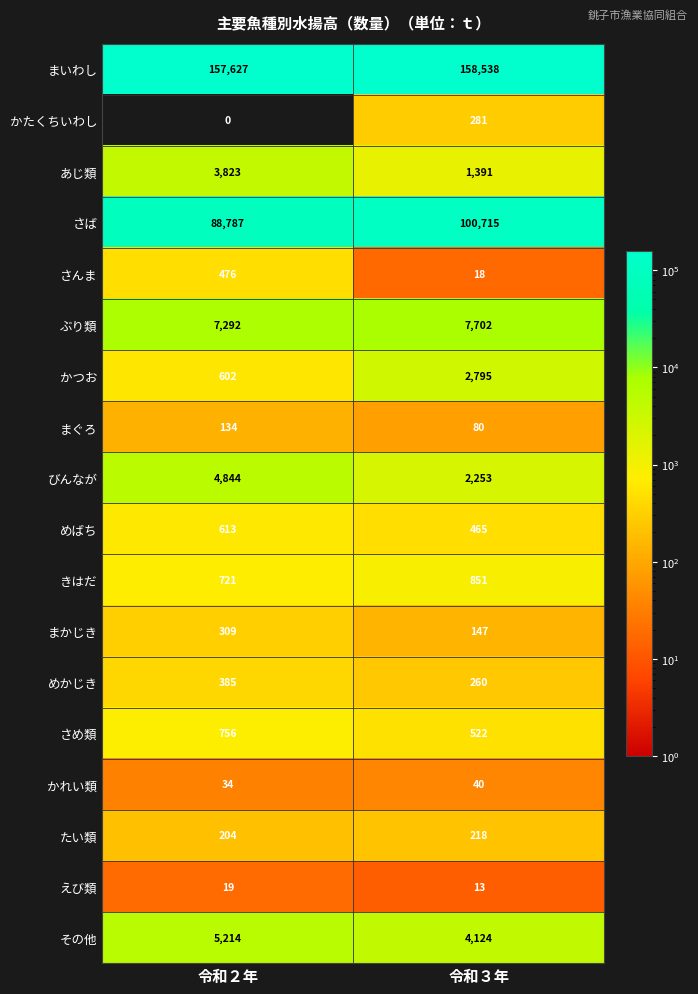

What is the spread (max minus min) of values at 令和３年?

158525